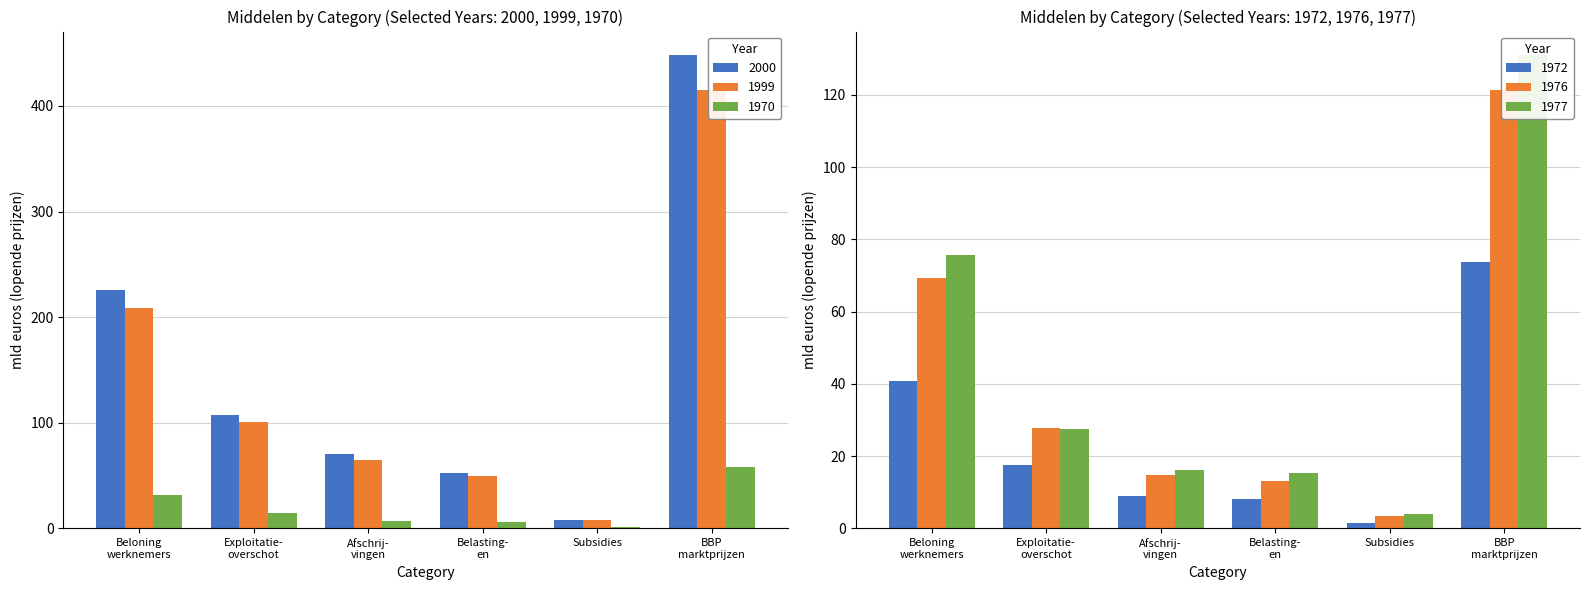

What is the label of the 2nd bar from the left?

Exploitatie- overschot